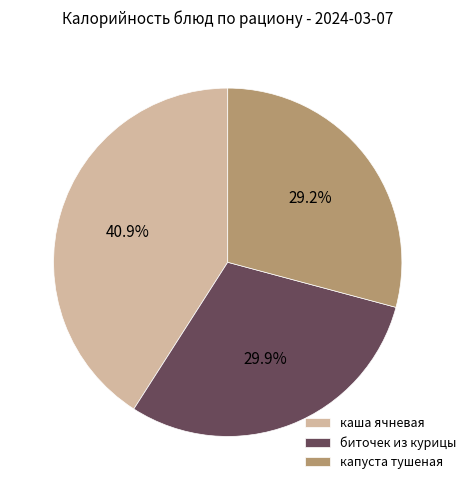

Which slice is the largest?

каша ячневая